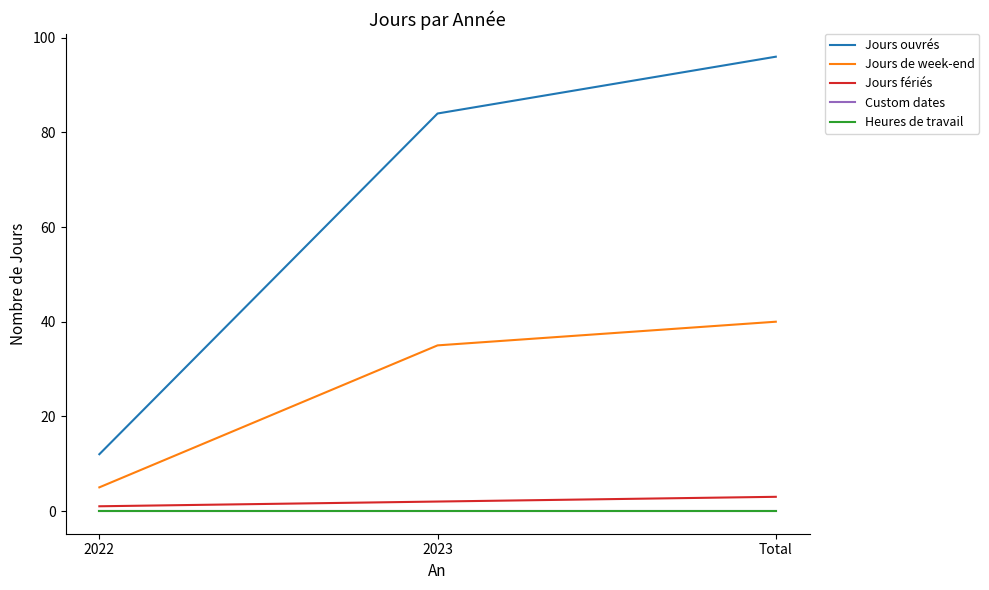

What is the difference between the maximum and minimum values in the Jours ouvrés series?

84